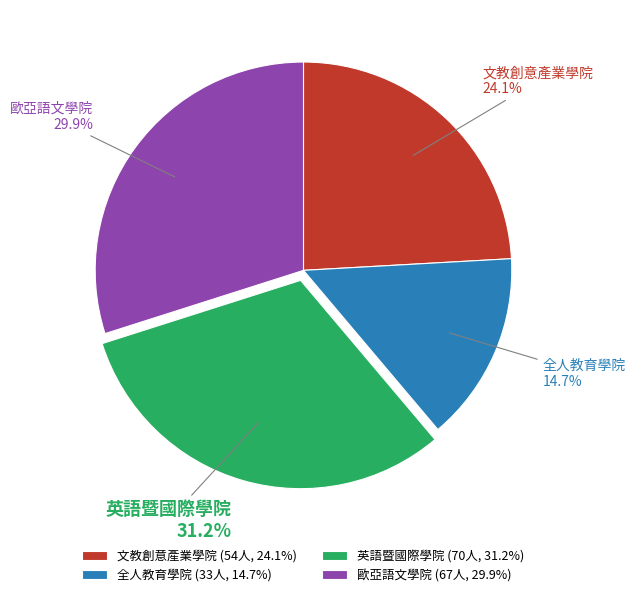

The 歐亞語文學院 slice represents 30% of the pie. True or false?

True